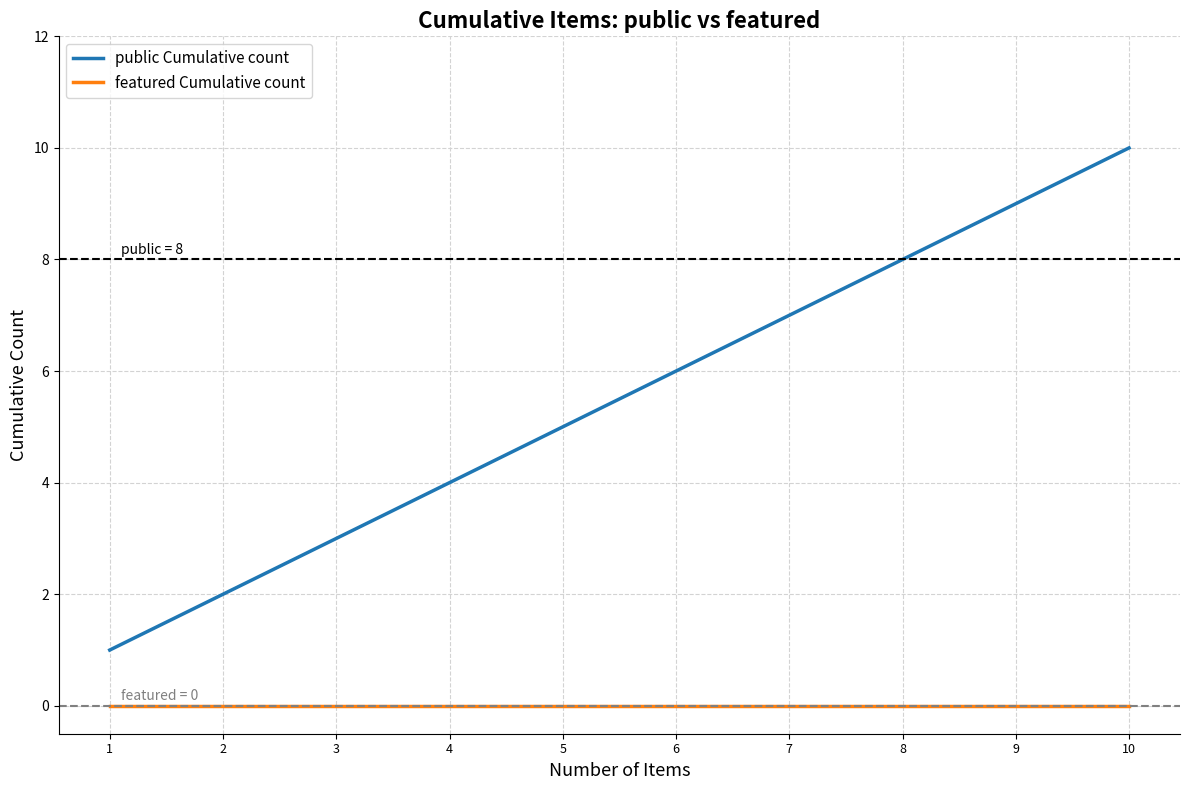

Is it true that public Cumulative count equals 5 at 5?

True